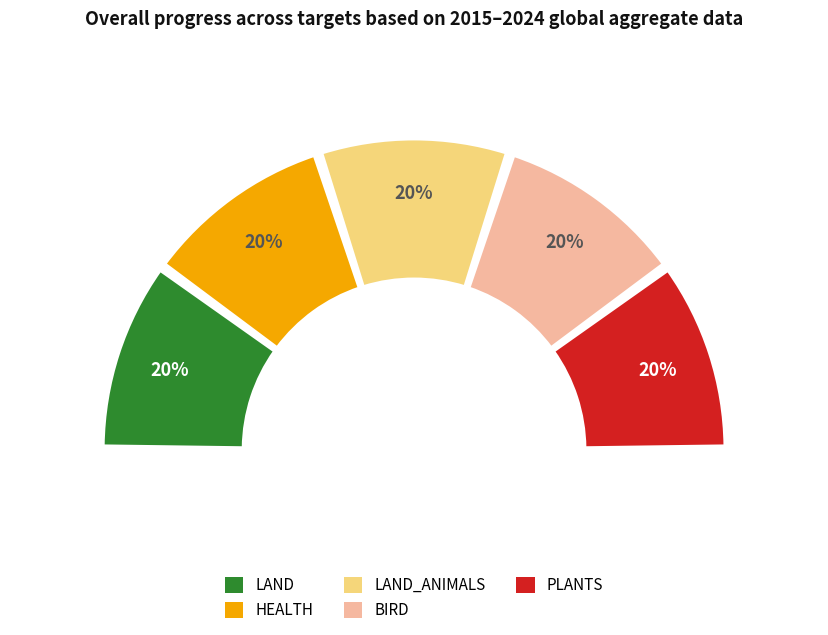

What is the largest slice in the pie chart?

LAND